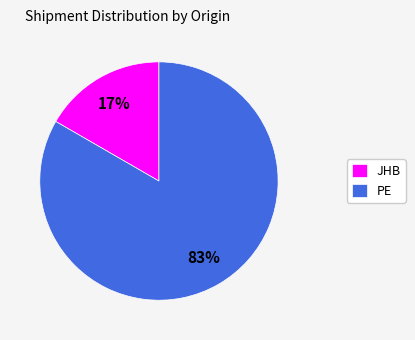

Rank the categories by value from highest to lowest.

PE, JHB